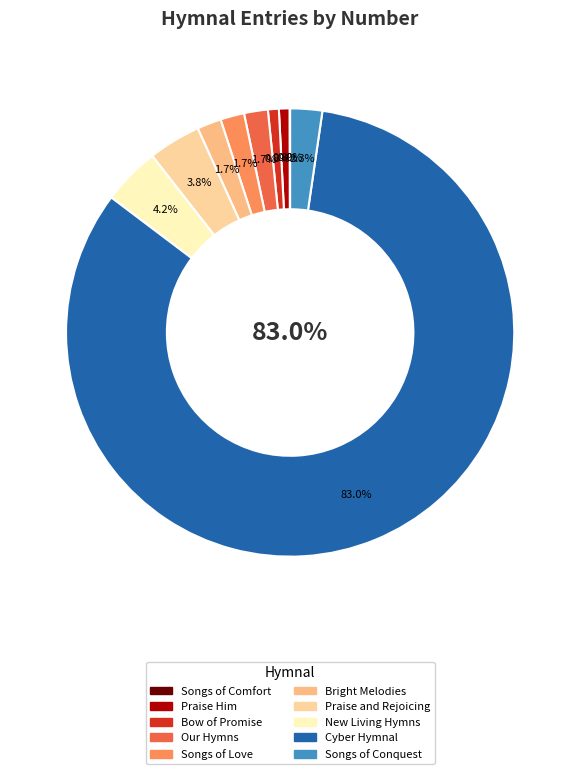

Count the number of slices in the pie.

10